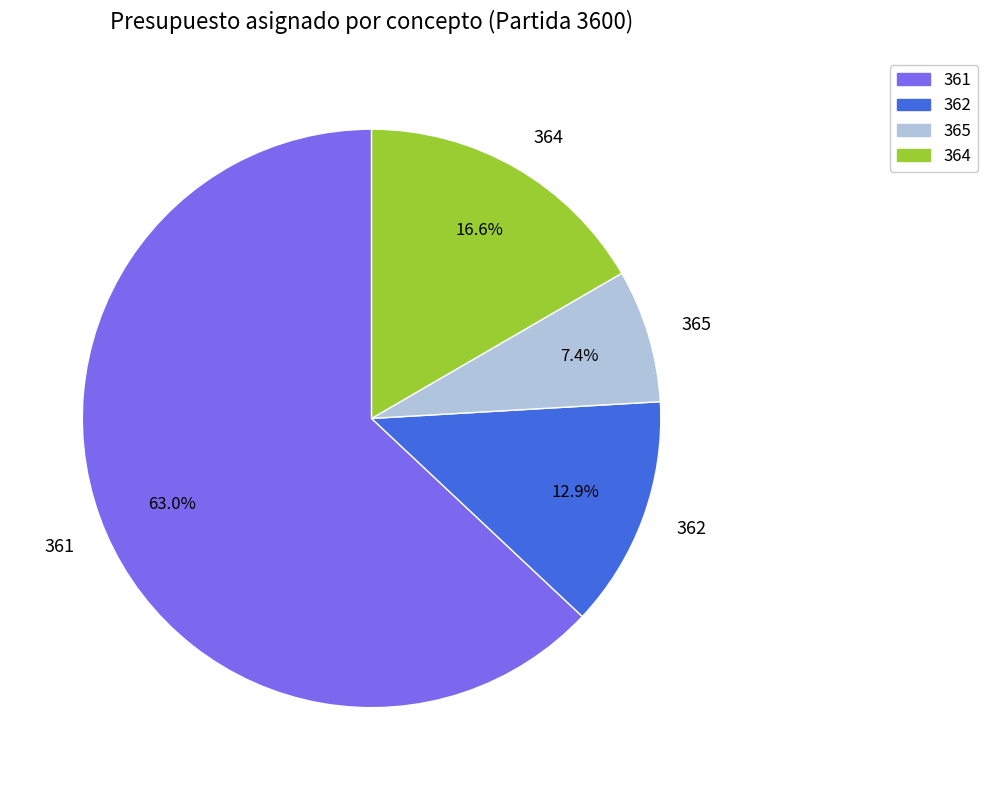

To the nearest percent, what is the difference between the largest and smallest slice percentages?

56%